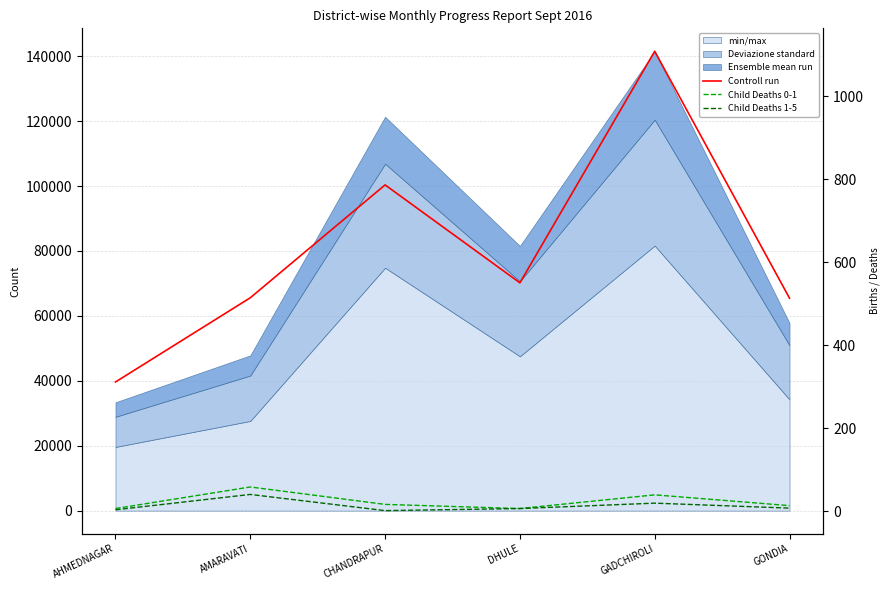

What is the sum of the Child Deaths 0-1 values at GONDIA and GADCHIROLI?

52